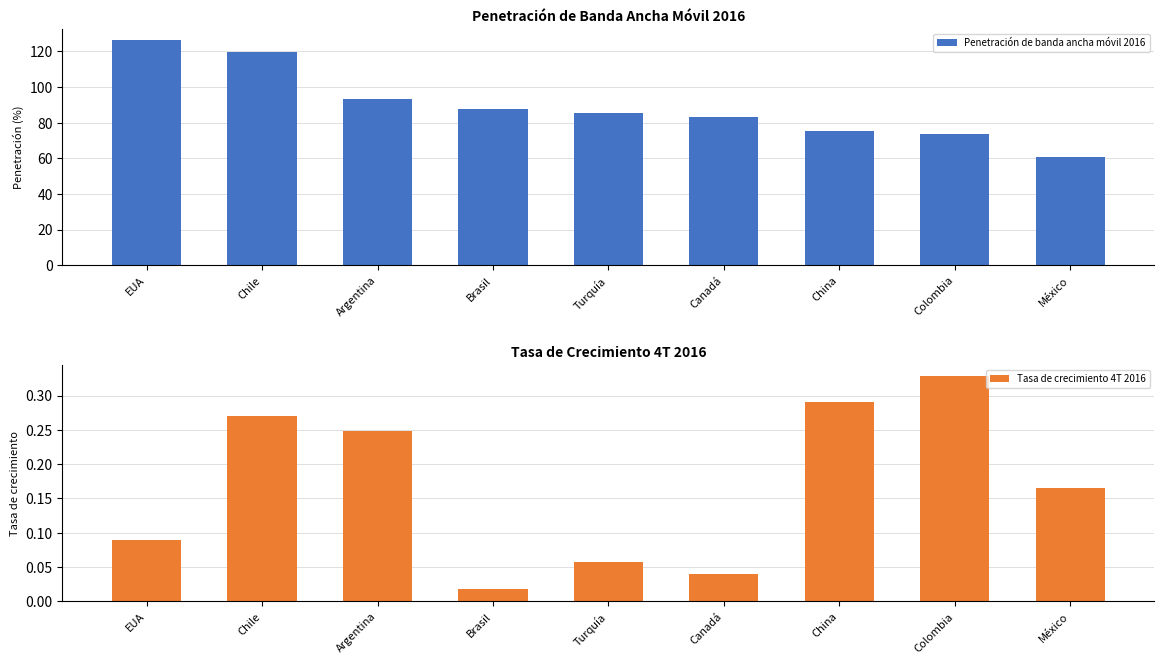

True or false: Tasa de crecimiento 4T 2016 has a value of 0.3 at China.

True